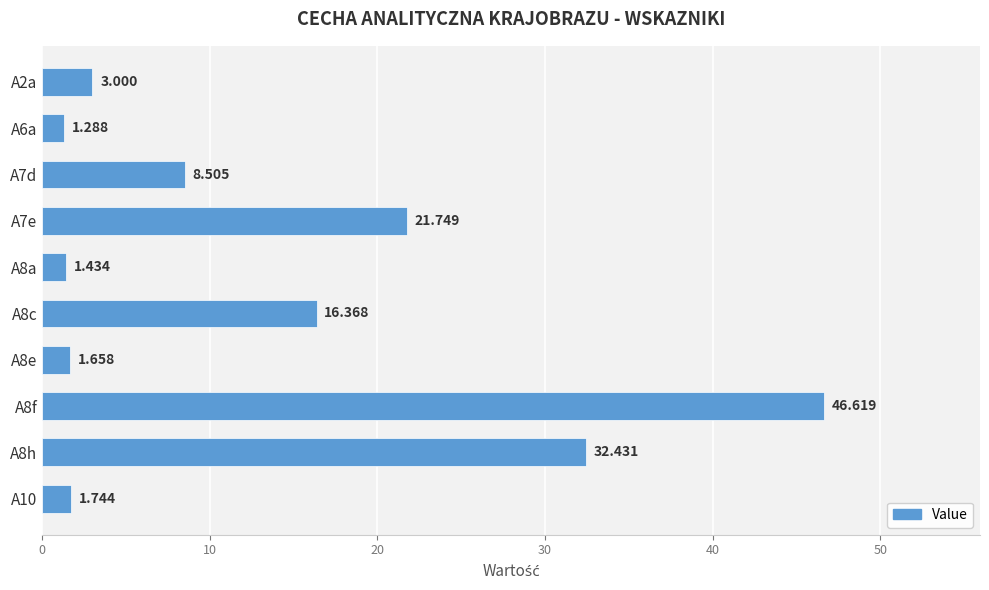

What is the maximum value shown in the chart?

46.6